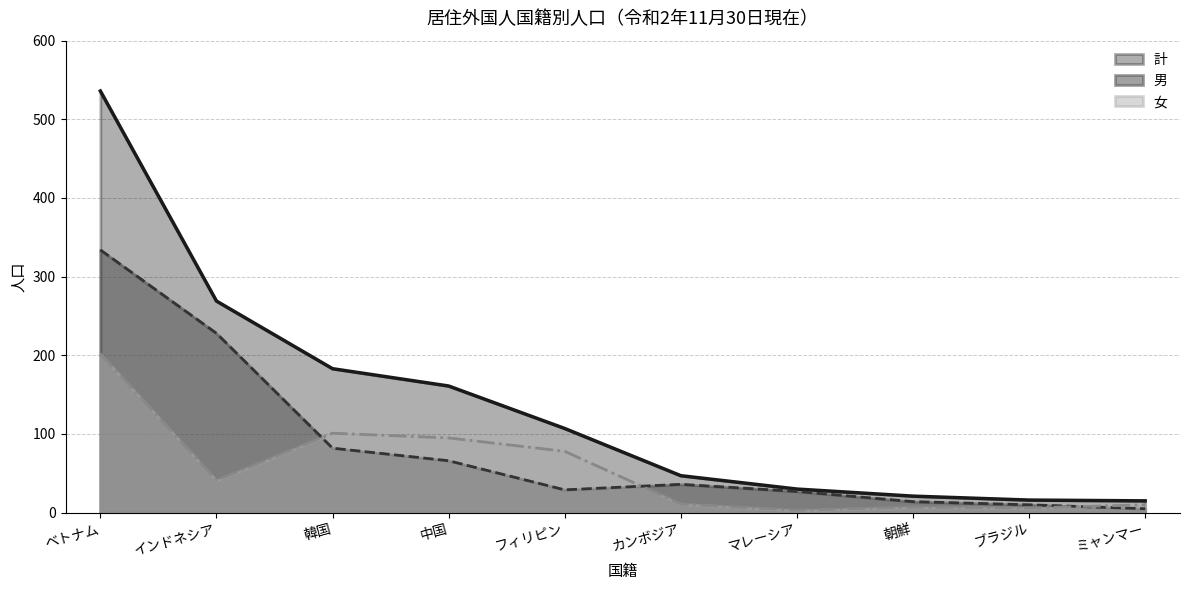

Which has a higher value, ブラジル or ミャンマー?

ブラジル